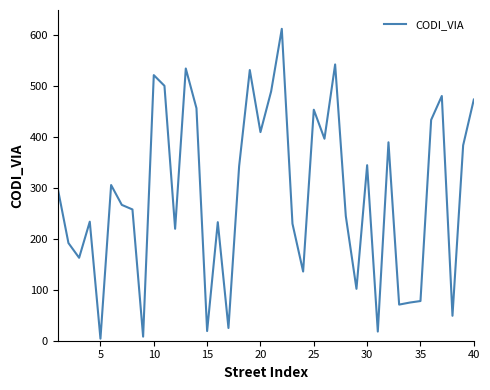

What is the difference between the maximum and minimum values?

609